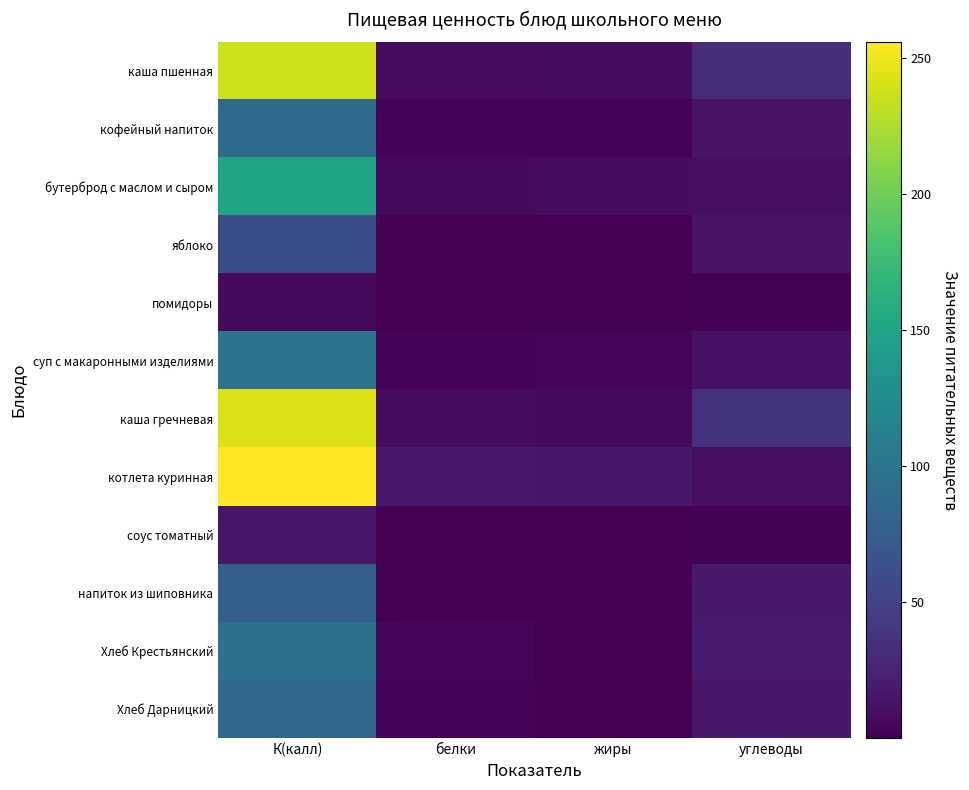

Reading left to right, what are all the values shown in this chart?

каша пшенная: К(калл)=237.0	белки=7.7	жиры=8.6	углеводы=32.3
кофейный напиток: К(калл)=88.0	белки=2.8	жиры=2.5	углеводы=13.6
бутерброд с маслом и сыром: К(калл)=149.0	белки=6.9	жиры=9.0	углеводы=10.0
яблоко: К(калл)=61.6	белки=0.6	жиры=0.6	углеводы=13.7
помидоры: К(калл)=6.6	белки=0.4	жиры=0.1	углеводы=1.1
суп с макаронными изделиями: К(калл)=97.8	белки=2.9	жиры=4.2	углеводы=12.2
каша гречневая: К(калл)=242.2	белки=8.5	жиры=6.4	углеводы=37.7
котлета куринная: К(калл)=255.9	белки=18.0	жиры=16.2	углеводы=9.7
соус томатный: К(калл)=15.6	белки=0.3	жиры=1.0	углеводы=1.4
напиток из шиповника: К(калл)=78.0	белки=0.7	жиры=0.3	углеводы=18.3
Хлеб Крестьянский: К(калл)=94.4	белки=3.1	жиры=0.4	углеводы=19.2
Хлеб Дарницкий: К(калл)=84.0	белки=2.6	жиры=0.4	углеводы=16.4